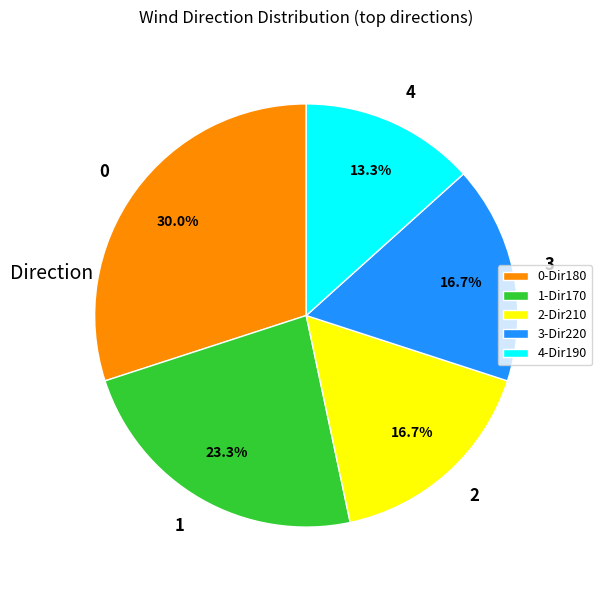

Does any single category account for the majority?

No